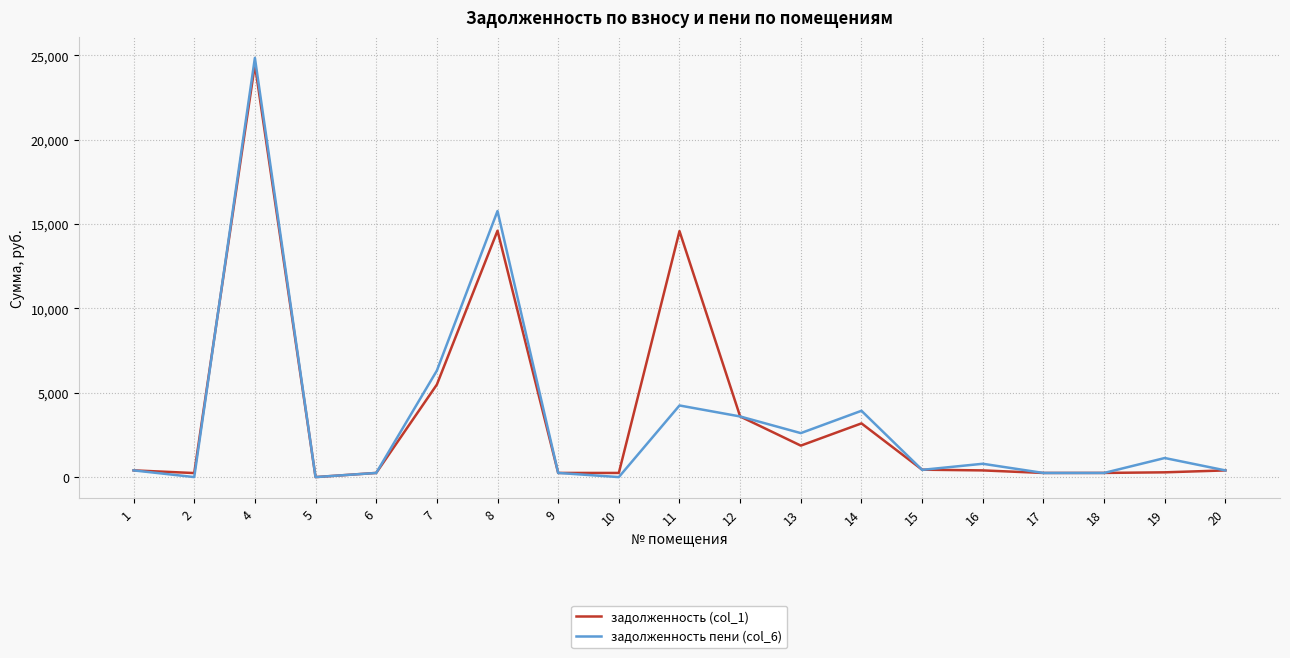

Which series has the widest spread of values?

задолженность пени (col_6)